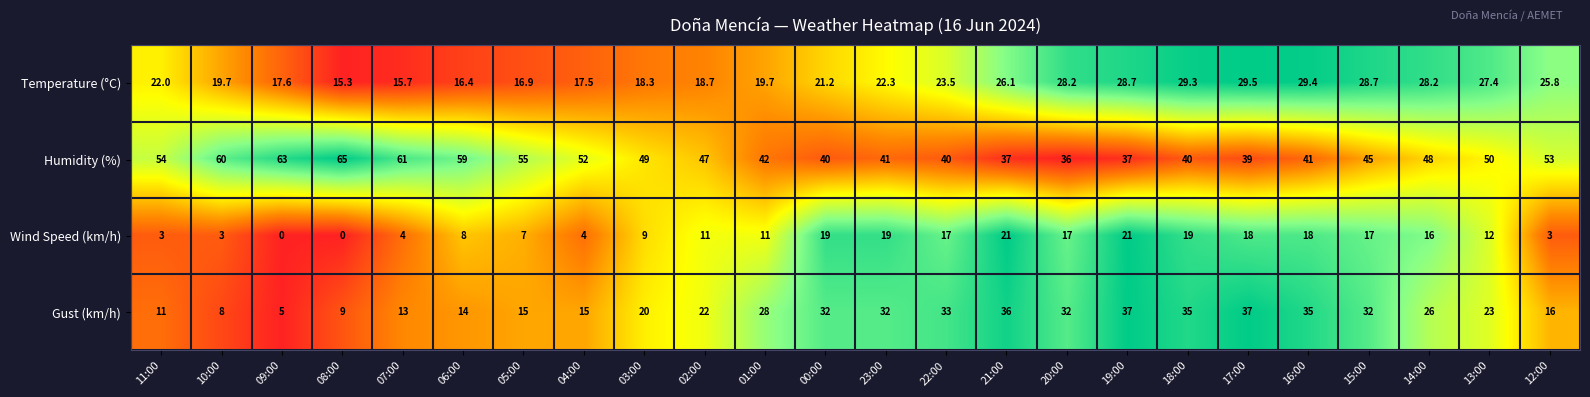

What is the difference between the Wind Speed (km/h) values at 07:00 and 01:00?

7.0